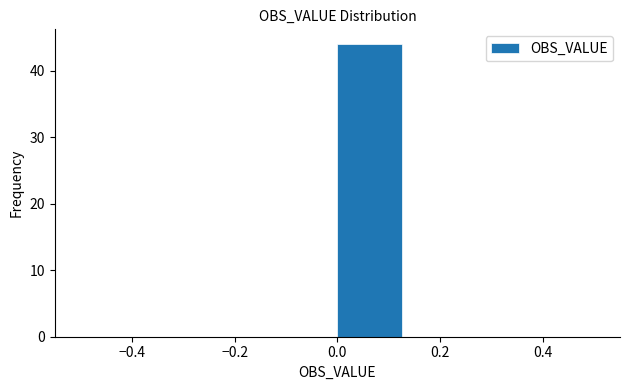

Which range on the x-axis has the tallest bar?

0.000 to 0.125